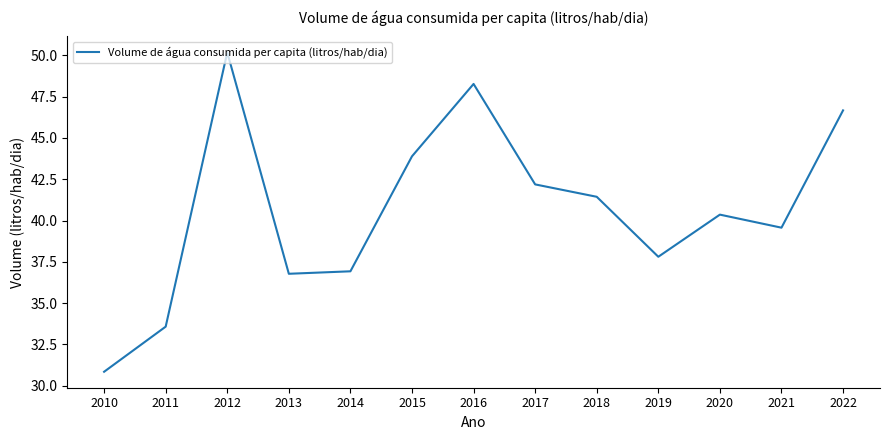

Where does the data first go above 40?

2012